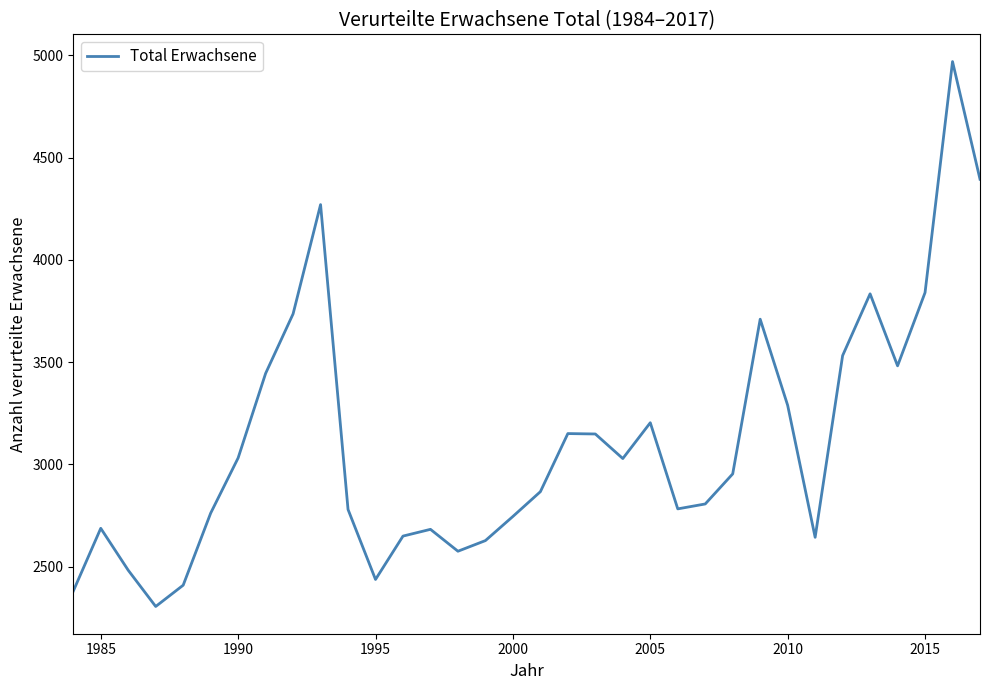

What is the maximum value shown in the chart?

4969